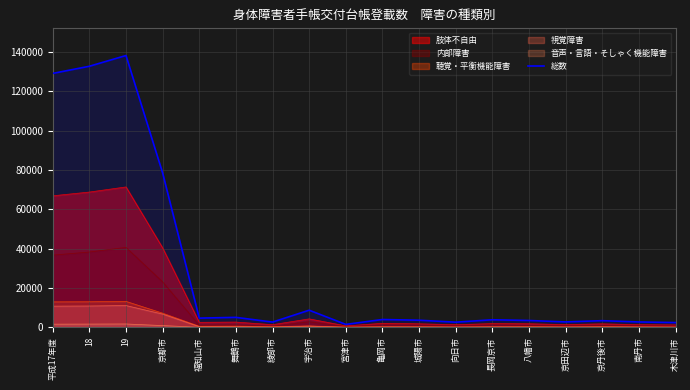

Which label corresponds to the largest value in the chart?

19